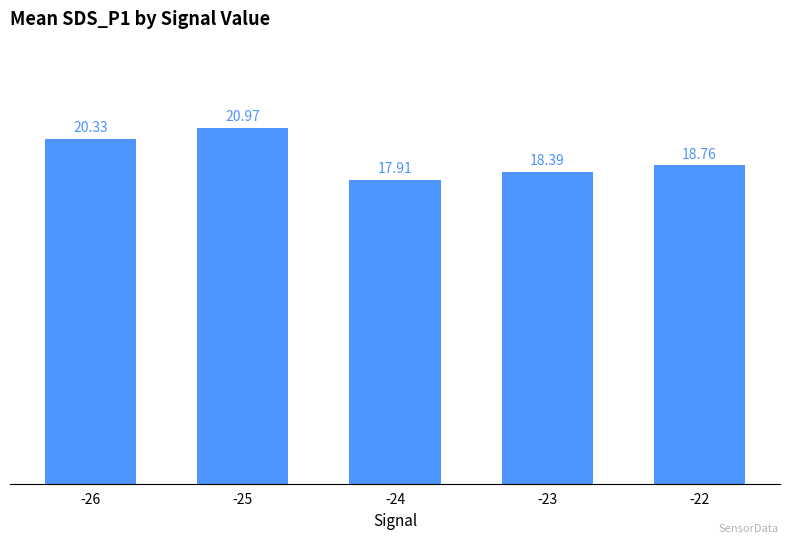

Approximately how many times larger is the value at -24 compared to -23?

1.0